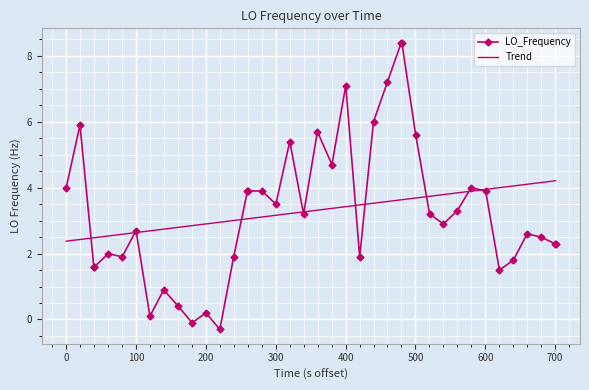

What is the highest value of the LO_Frequency series?

8.4